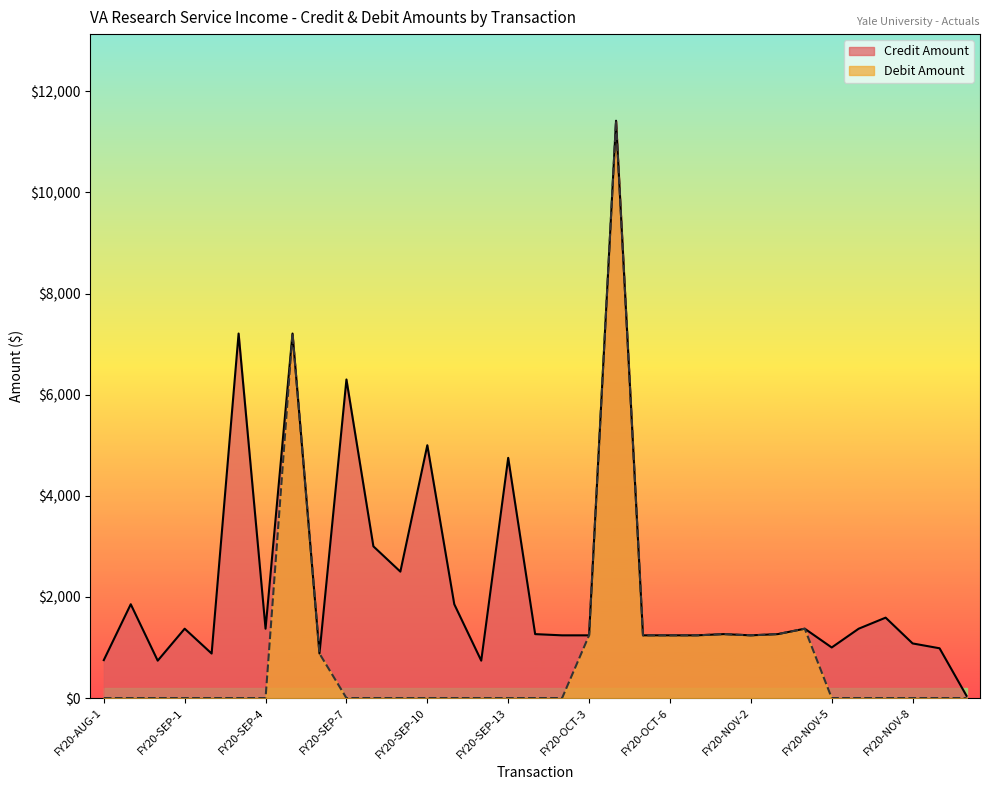

At which label is Debit Amount closest to 5708?

FY20-SEP-5